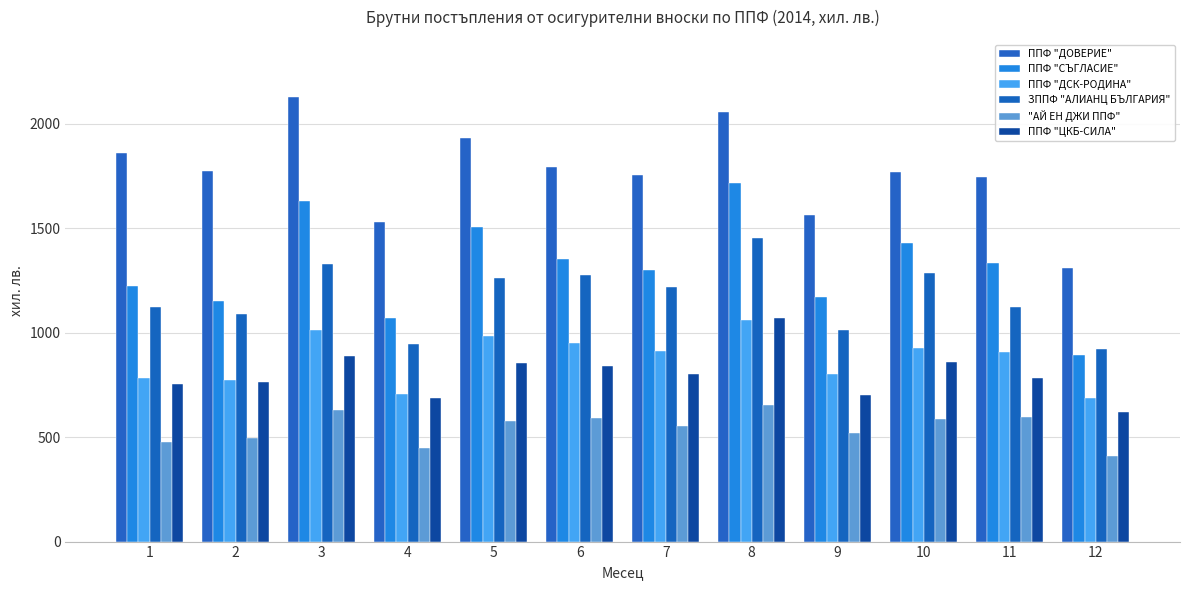

At which label does ППФ "ДСК-РОДИНА" reach its peak?

8